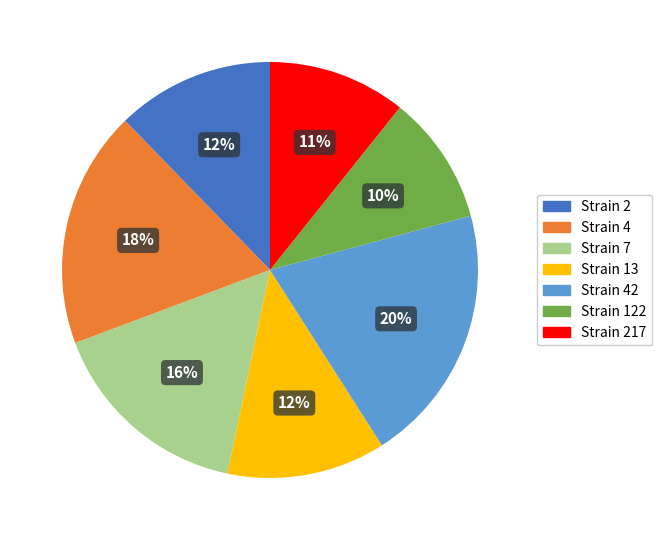

Do Strain 122 and Strain 4 together represent more than half of the pie?

No